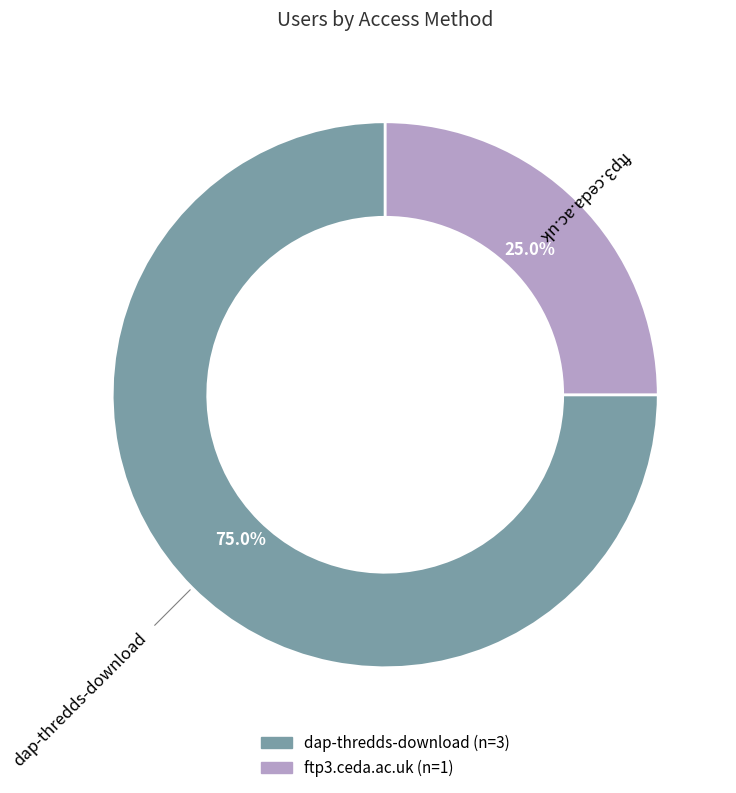

Which category has the smallest portion of the pie?

ftp3.ceda.ac.uk